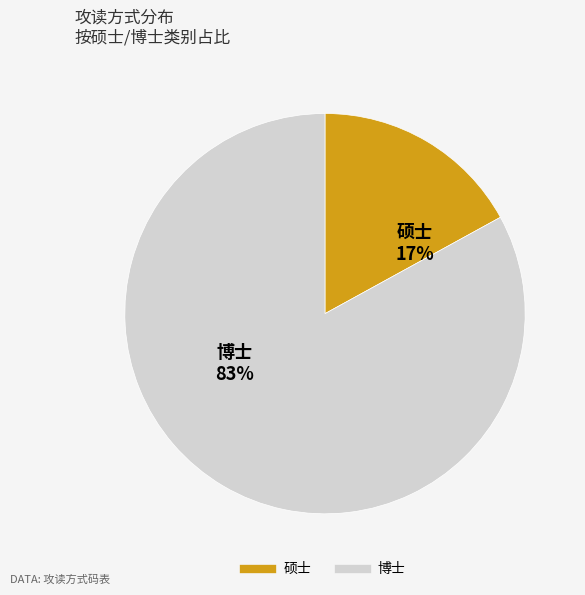

Is there any slice that represents more than half of the pie?

Yes